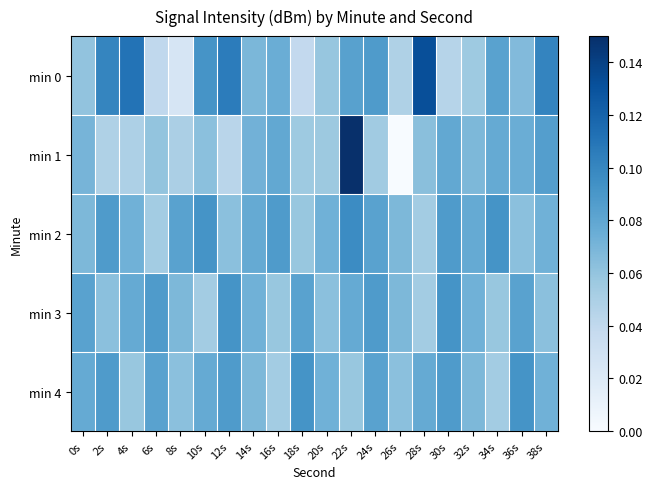

List the series in order of their peak value, highest first.

min 1, min 0, min 2, min 3, min 4